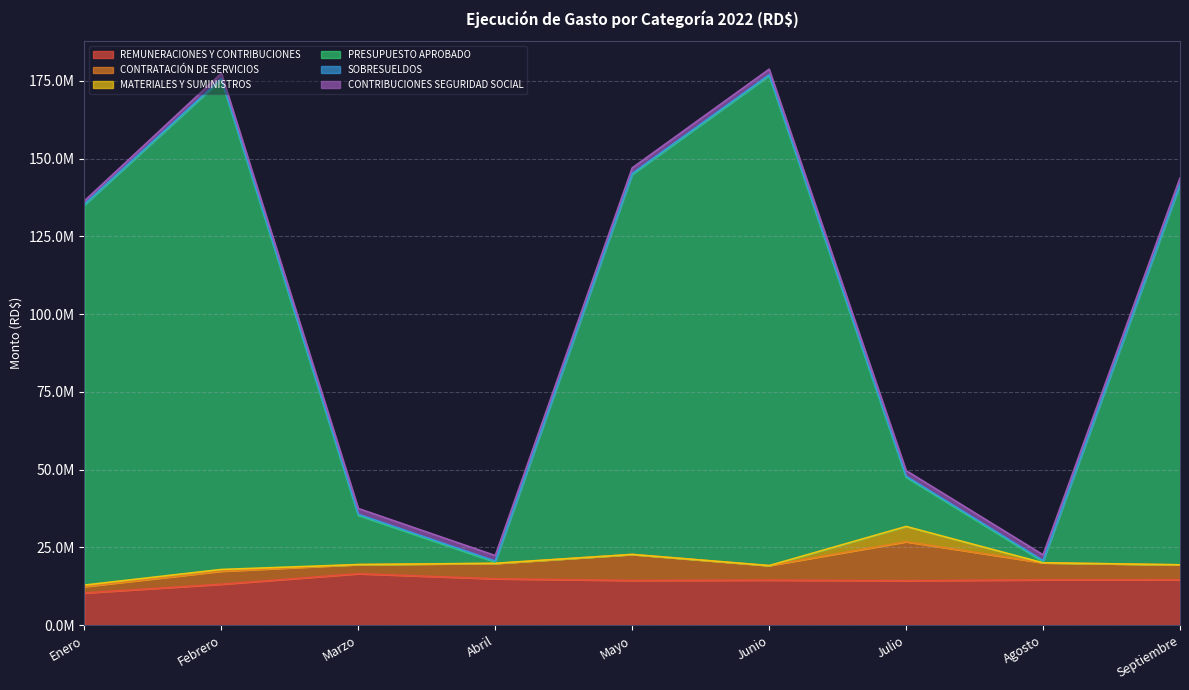

True or false: CONTRIBUCIONES SEGURIDAD SOCIAL has a value of 1790218.0 at Julio.

True